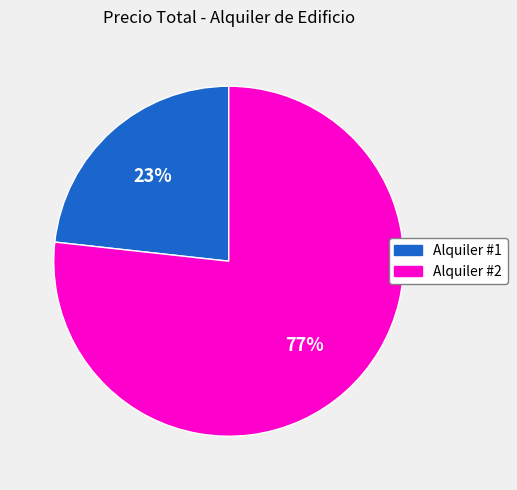

Is it true that Alquiler #1 is 35% of the pie?

False